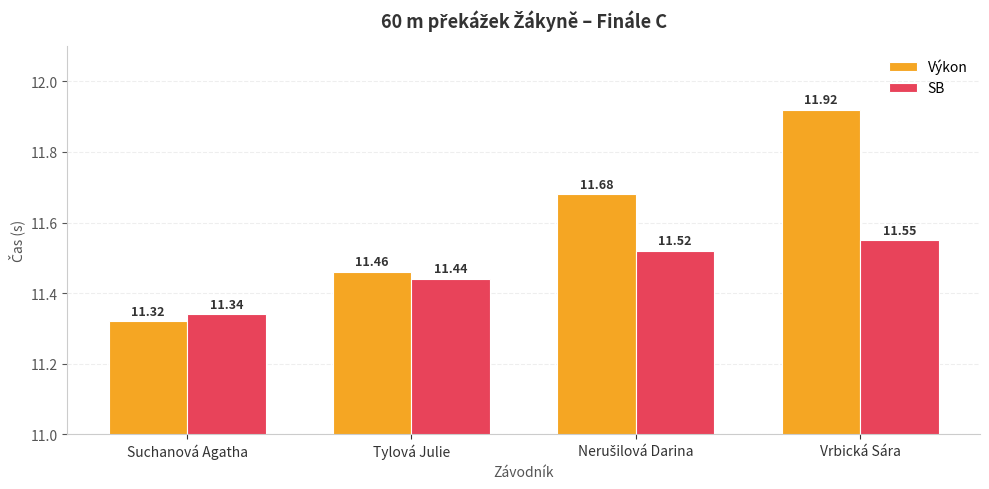

How many data points does each series have?

4